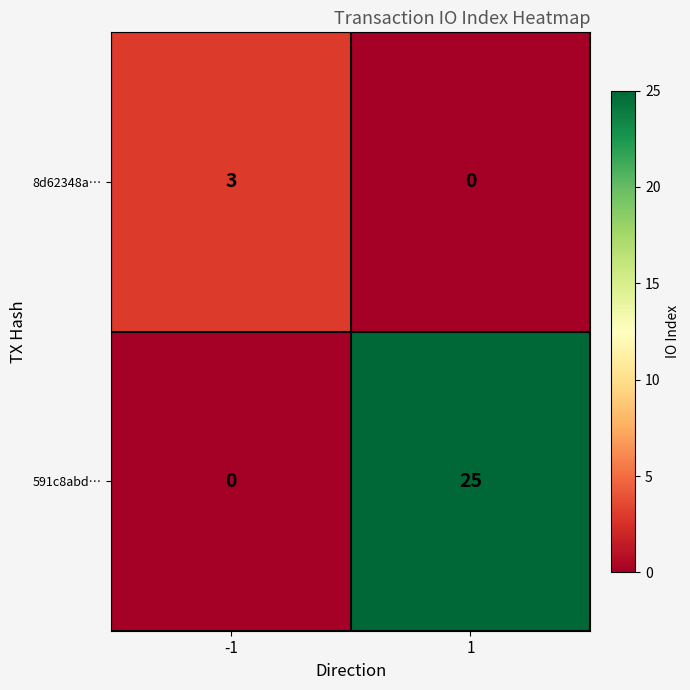

What is the total value across all series at 1?

25